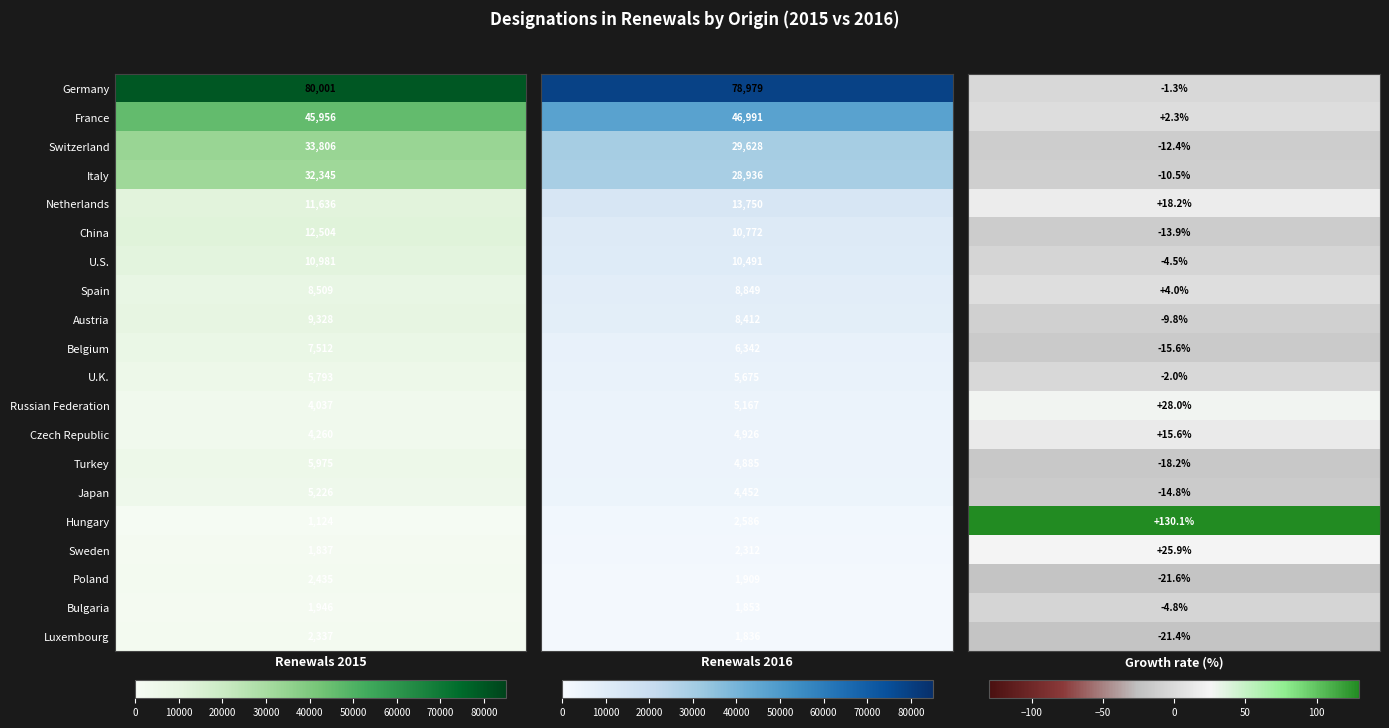

The China series shows -13.9 at 2. True or false?

True